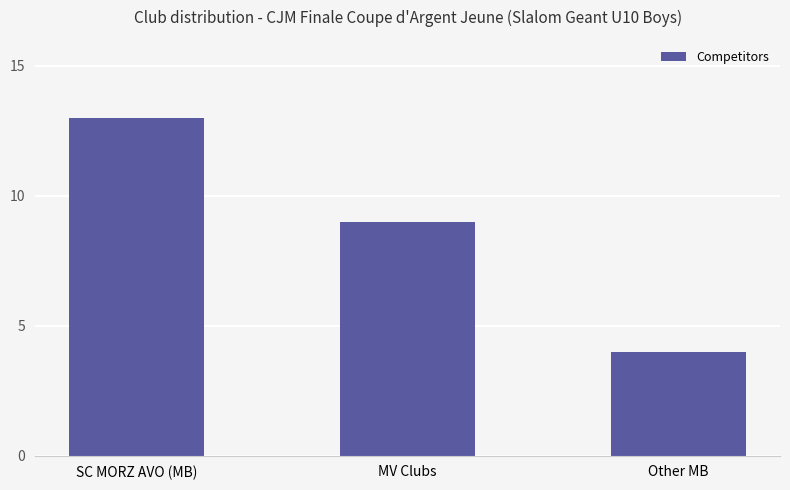

Count the values in the range 4 to 13.

3